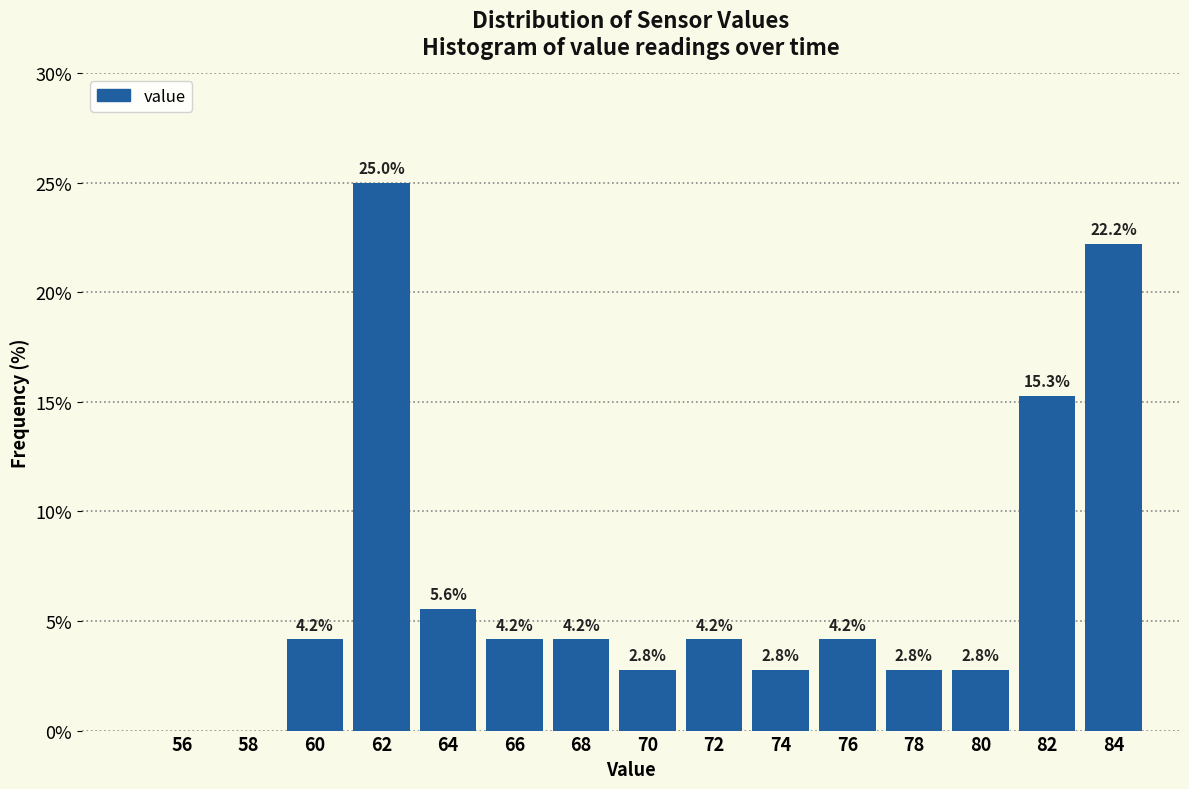

Over which range of the x-axis is the bar tallest?

61 to 63